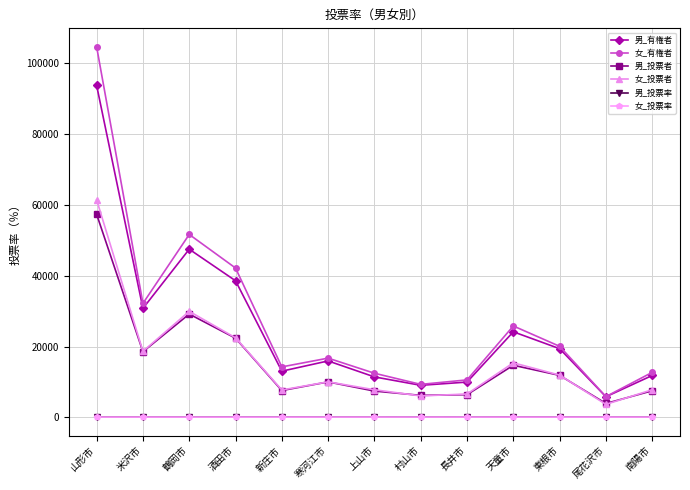

What is the label of the 10th point from the left?

天童市